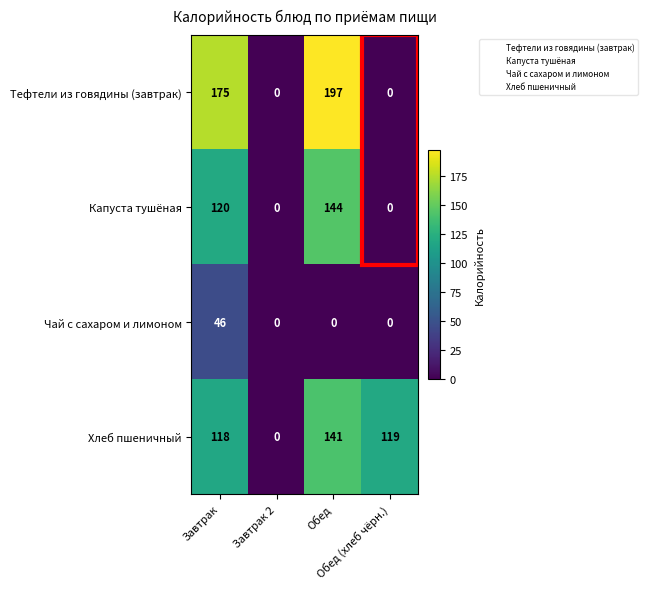

Count the Тефтели из говядины (завтрак) values in the range 0 to 197.

4